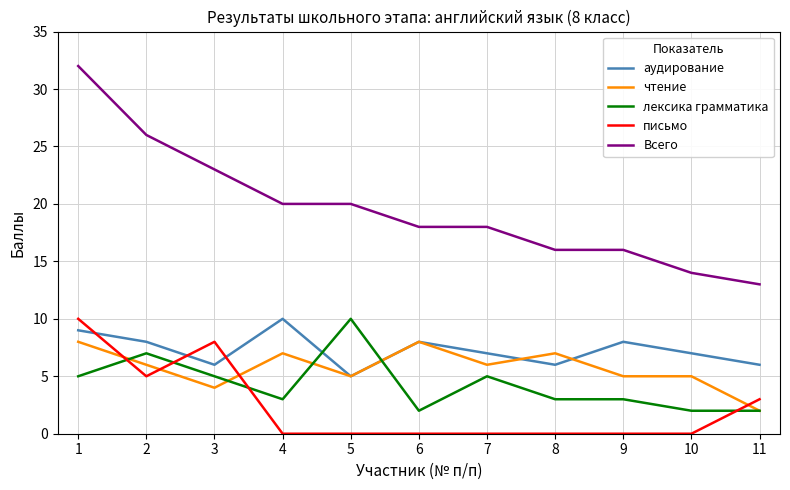

Reading left to right, list all the values displayed in this chart.

аудирование: 9	8	6	10	5	8	7	6	8	7	6
чтение: 8	6	4	7	5	8	6	7	5	5	2
лексика грамматика: 5	7	5	3	10	2	5	3	3	2	2
письмо: 10	5	8	0	0	0	0	0	0	0	3
Всего: 32	26	23	20	20	18	18	16	16	14	13